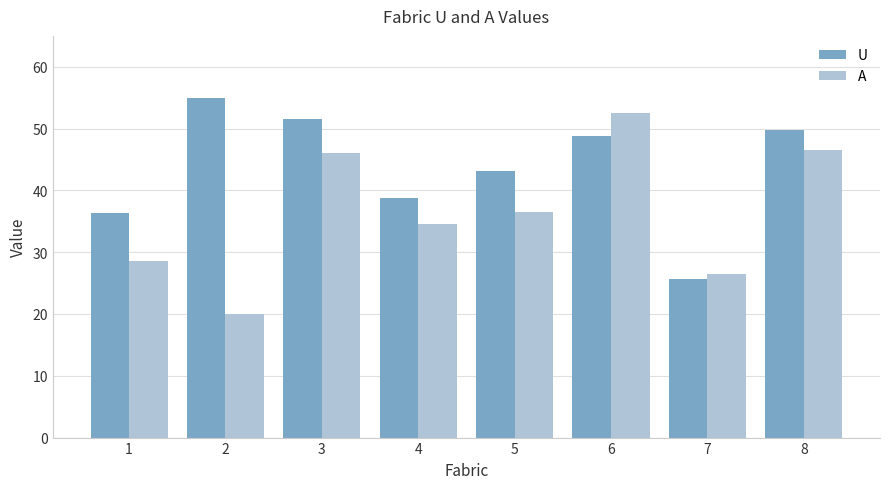

Rank the series by their maximum value, from lowest to highest.

A, U